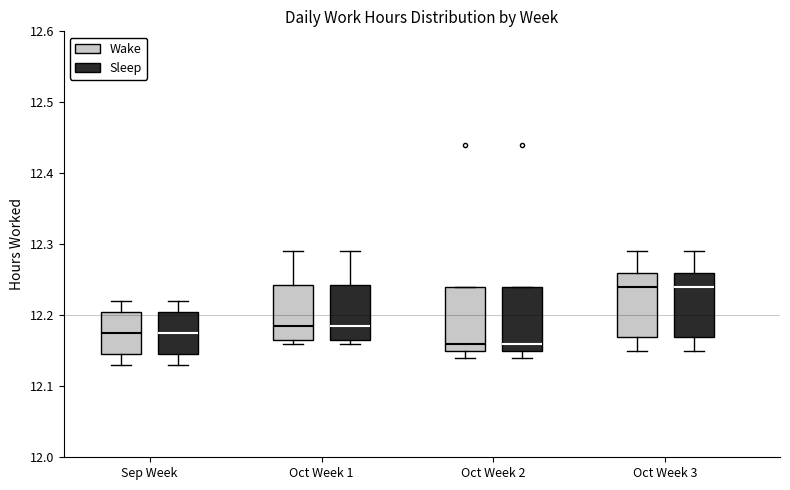

Where is the upper edge of the box for Oct Week 3 (Wake) on the y-axis? The values are not printed on the chart, so give them approximately, as read against the axis.

12.26